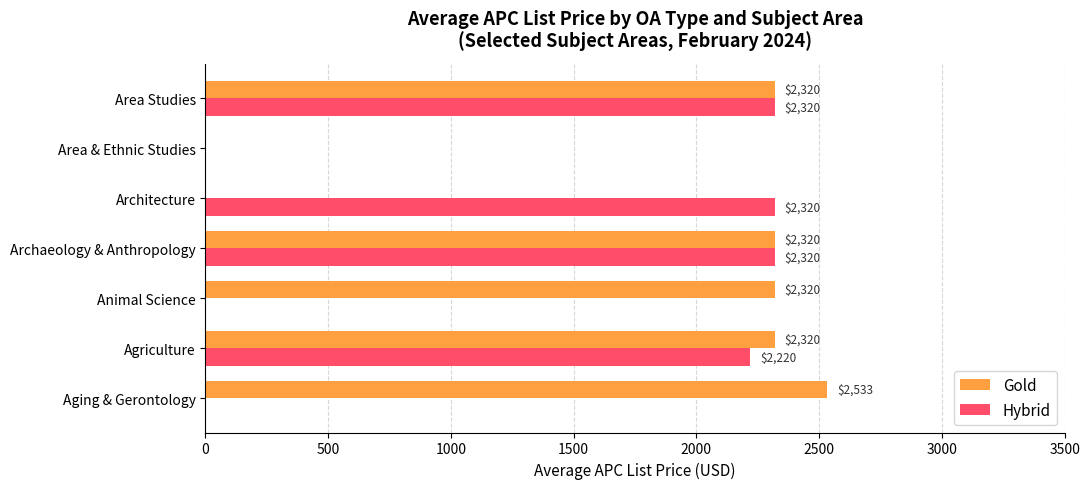

Which series has the largest total across all categories?

Gold